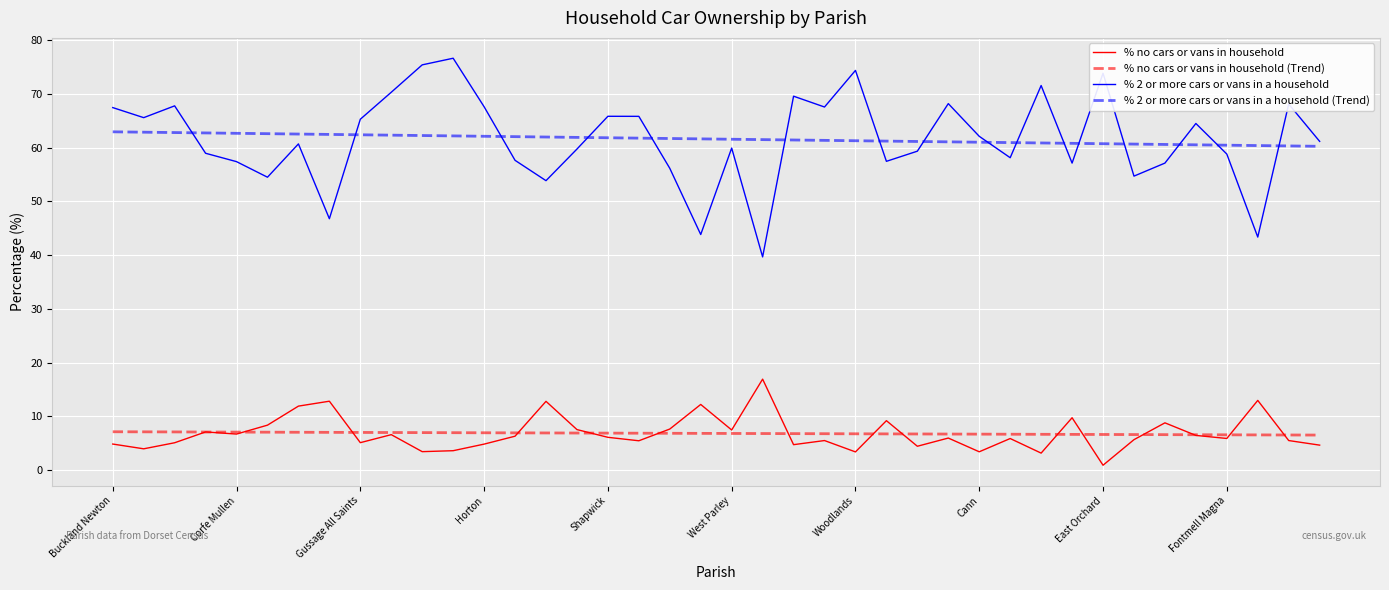

Which series has the widest spread of values?

% 2 or more cars or vans in a household